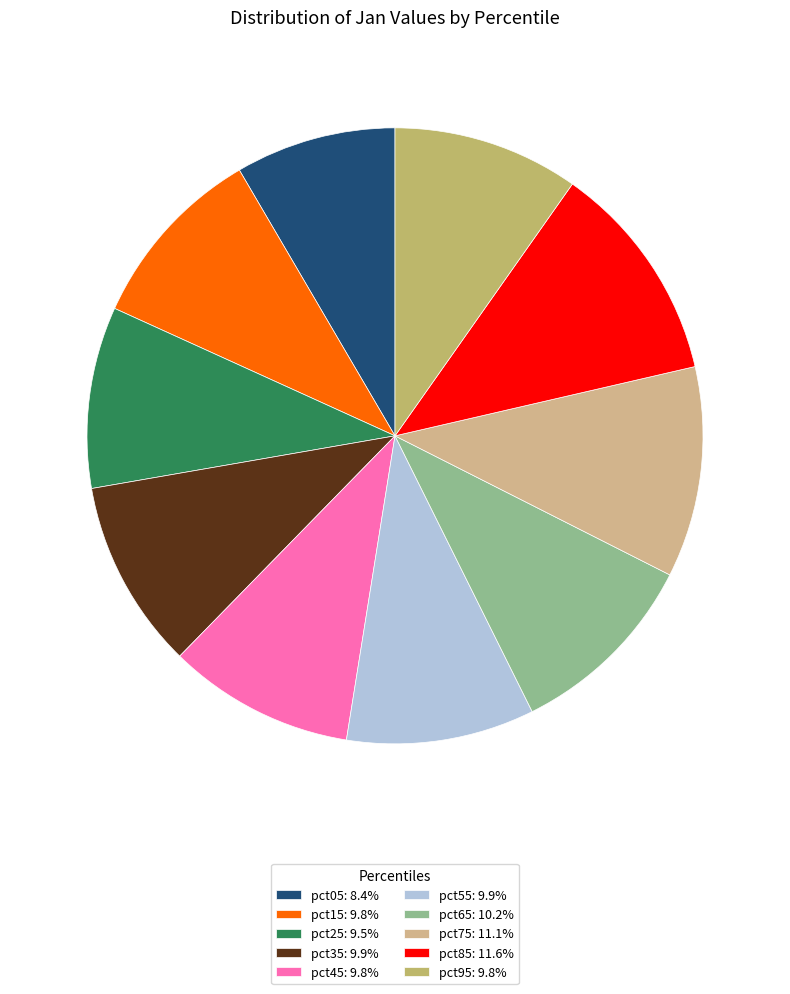

How many slices are in this pie chart?

10